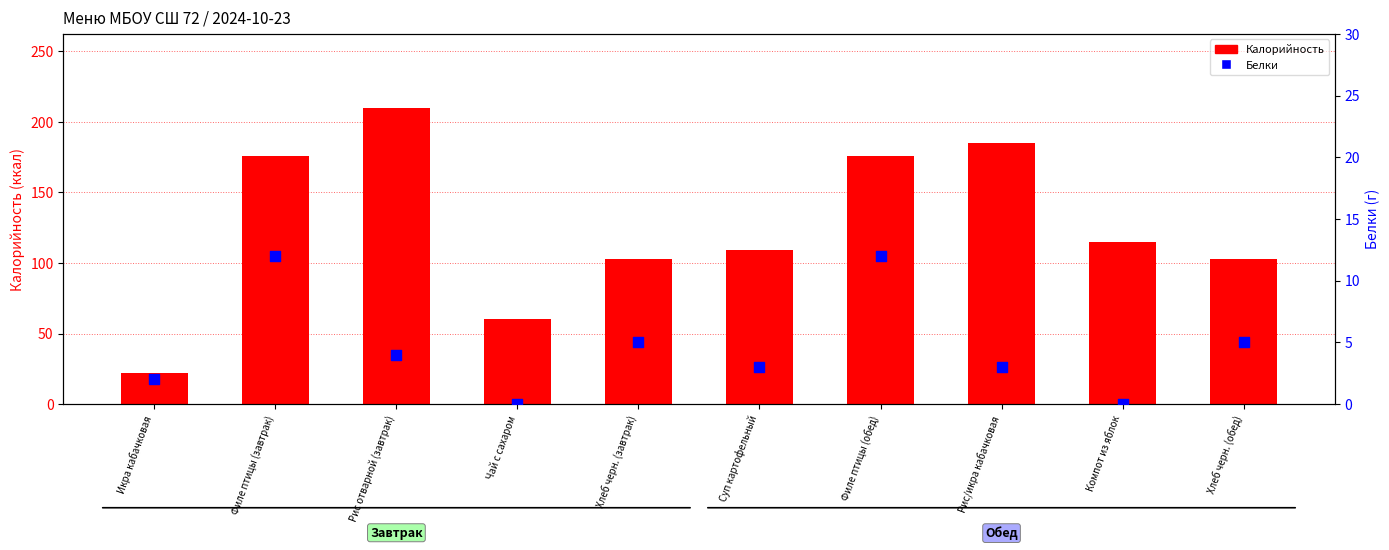

Which series has the widest spread of Y values?

Калорийность